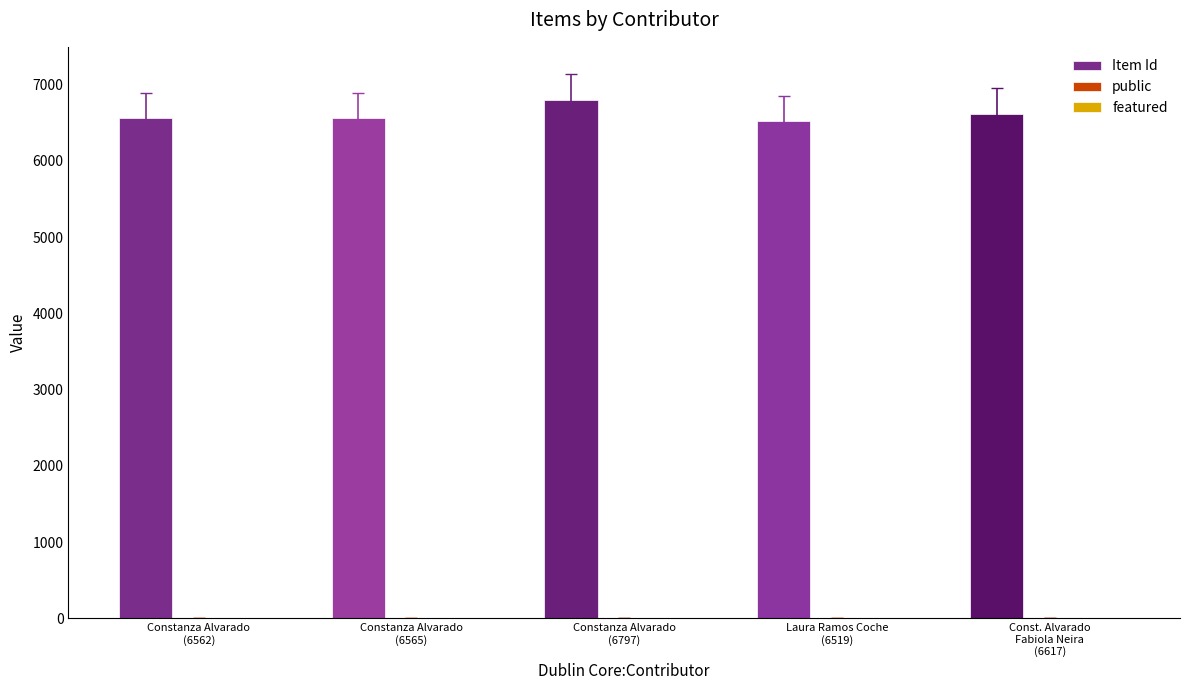

Count the number of data series in this chart.

2